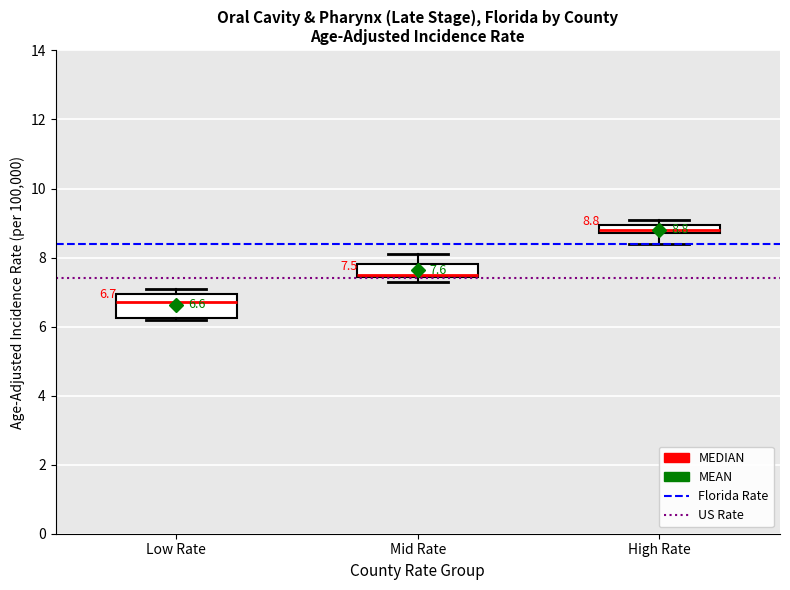

Comparing the boxes themselves (not the whiskers), which one is the tallest?

Low Rate